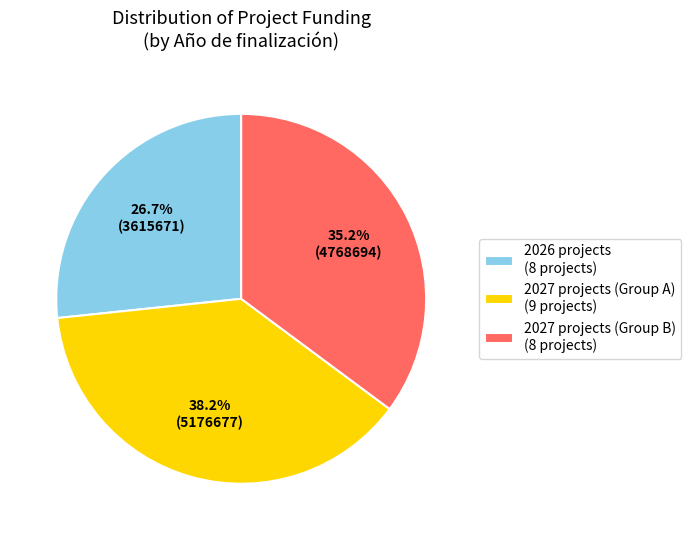

Count the number of slices in the pie.

3